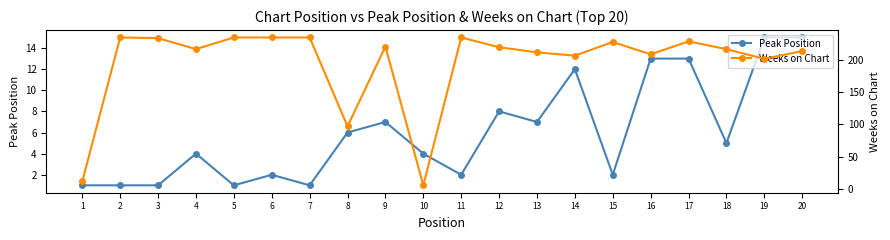

How many distinct data groups are displayed?

2